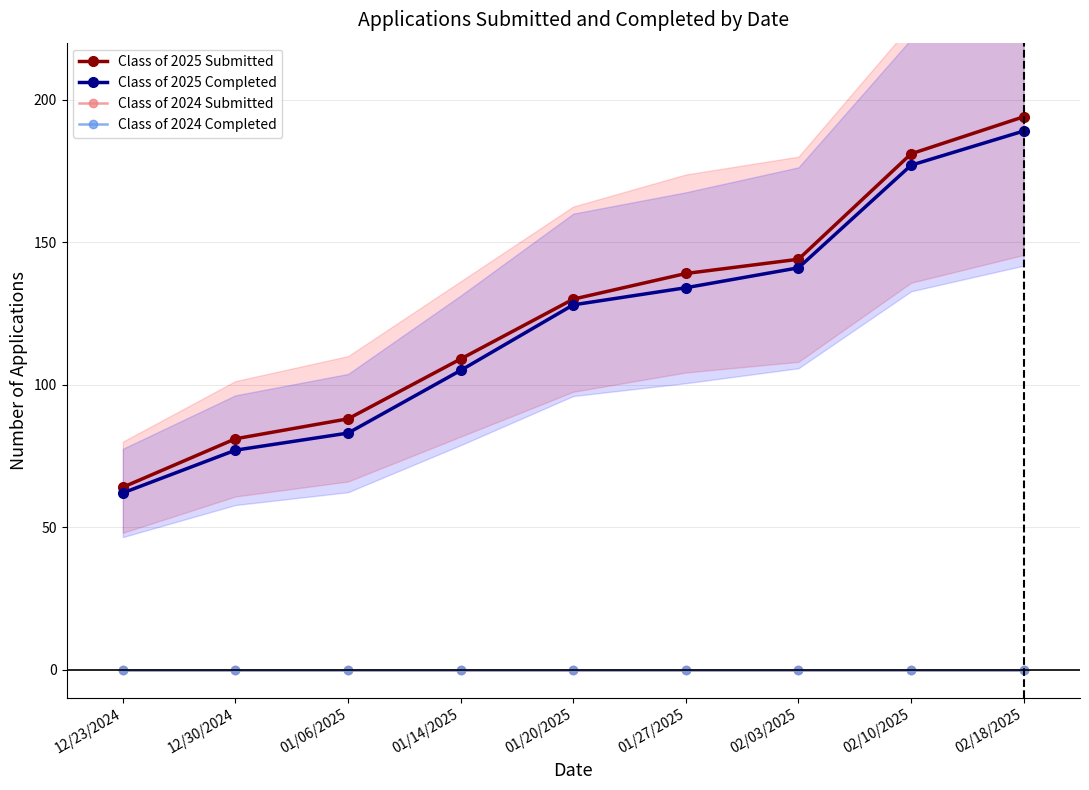

True or false: Class of 2025 Completed and Class of 2025 Submitted intersect in this chart.

False